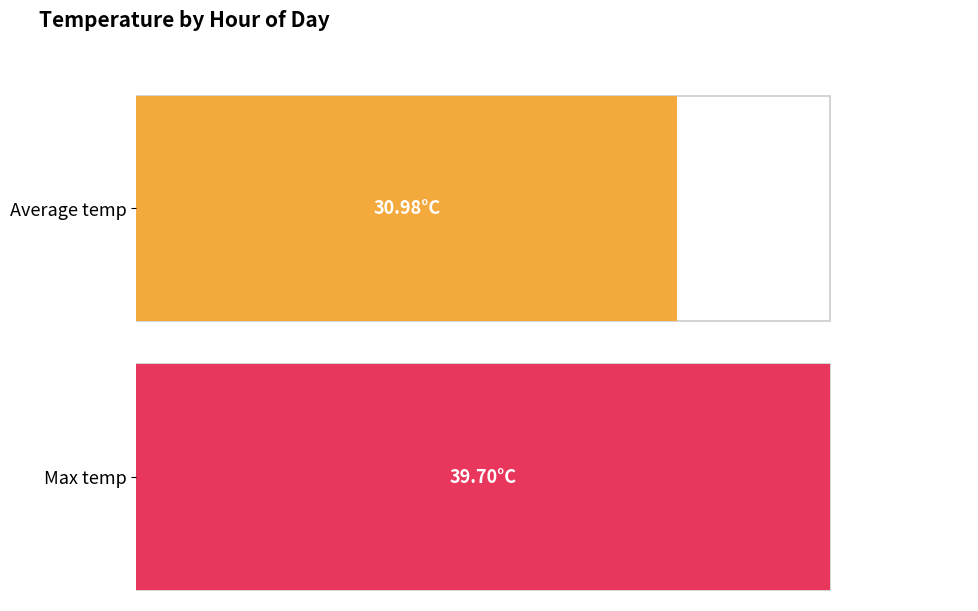

How many bars are there in each group?

2